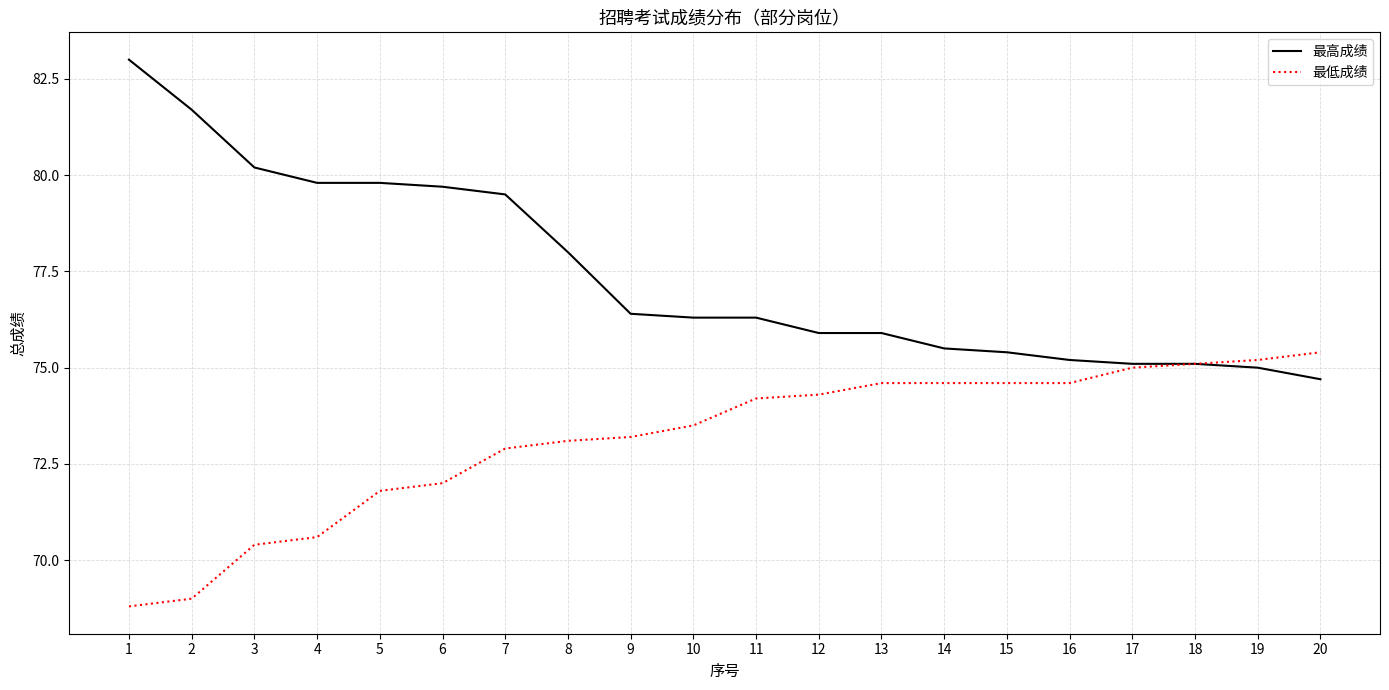

The 最低成绩 series shows 71.8 at 5. True or false?

True